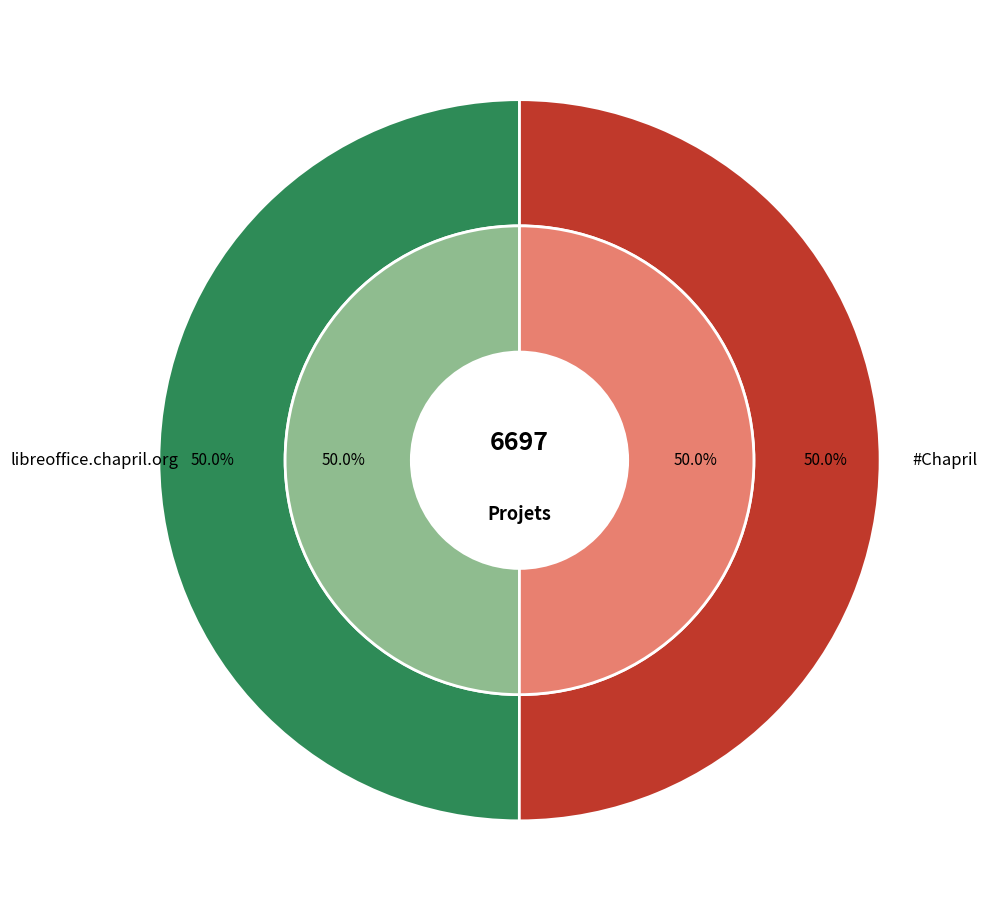

Which has a higher value, #Chapril or libreoffice.chapril.org?

libreoffice.chapril.org